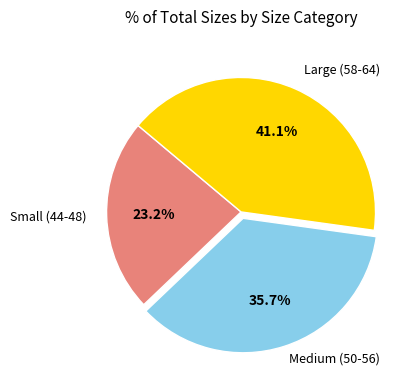

To the nearest percent, what is the average slice percentage?

33%